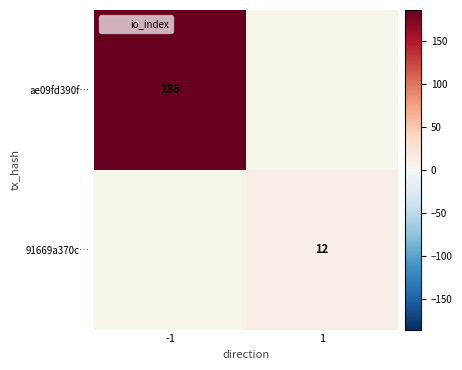

At how many categories does at least one series exceed 131?

1